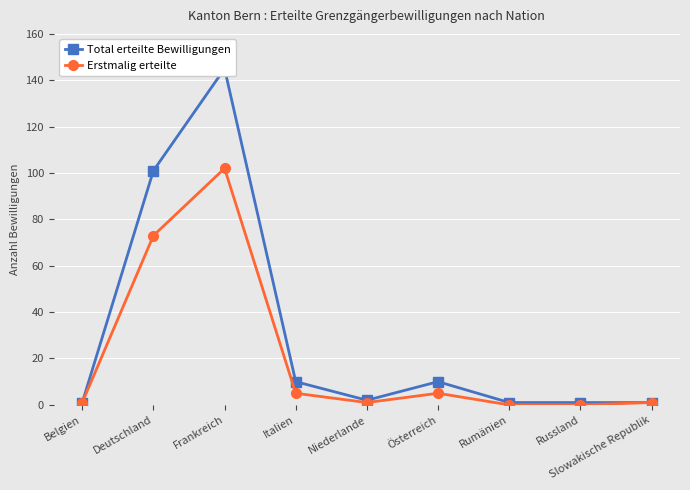

What is the label of the 4th point from the right?

Österreich